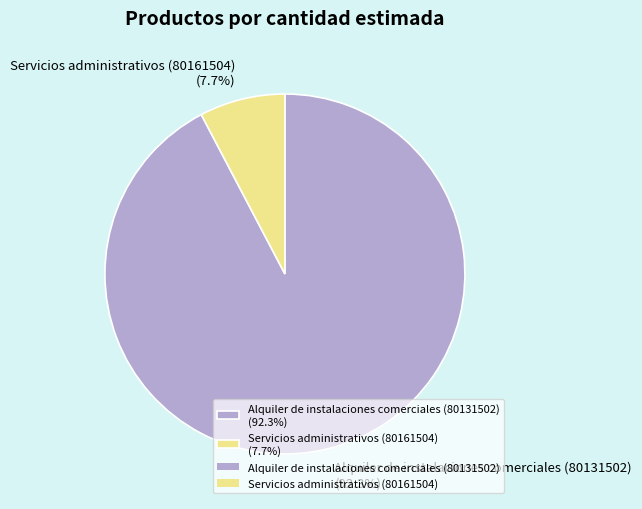

What is the smallest slice in the pie chart?

Servicios administrativos (80161504)